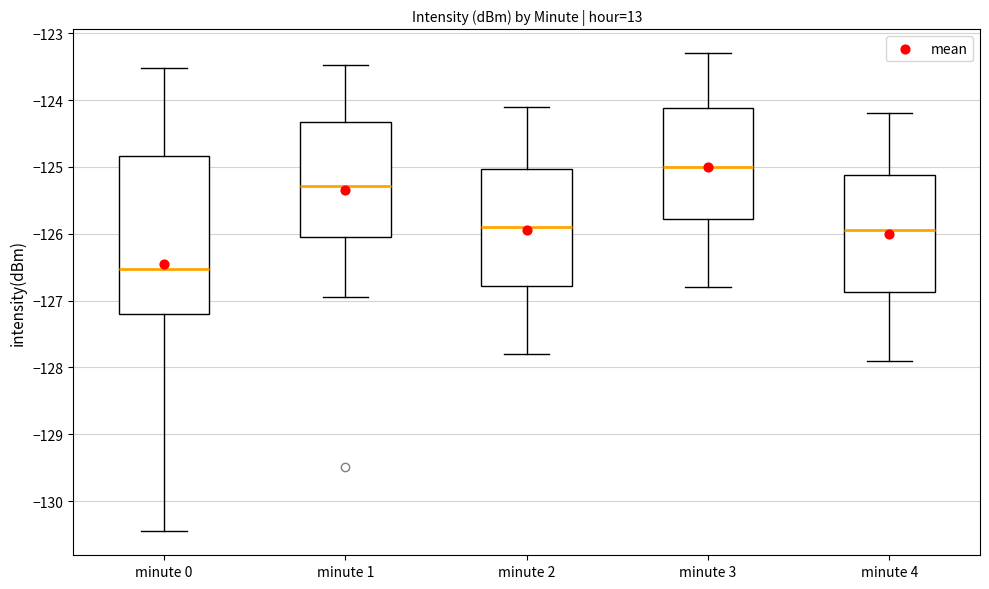

Reading left to right, read every box against the y-axis: the position of its median line, the range the box covers, and the ends of its whiskers. The values are not printed on the chart, so give them approximately, as read against the axis.

minute 0: median -126.5, box -127.2 to -124.8, whiskers -130.5 to -123.5
minute 1: median -125.3, box -126.0 to -124.3, whiskers -126.9 to -123.5
minute 2: median -125.9, box -126.8 to -125.0, whiskers -127.8 to -124.1
minute 3: median -125.0, box -125.8 to -124.1, whiskers -126.8 to -123.3
minute 4: median -125.9, box -126.9 to -125.1, whiskers -127.9 to -124.2